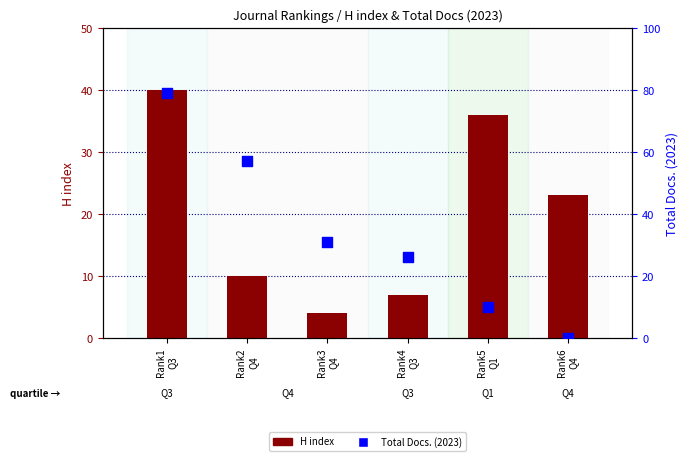

Which series has the largest total across all categories?

Total Docs. (2023)